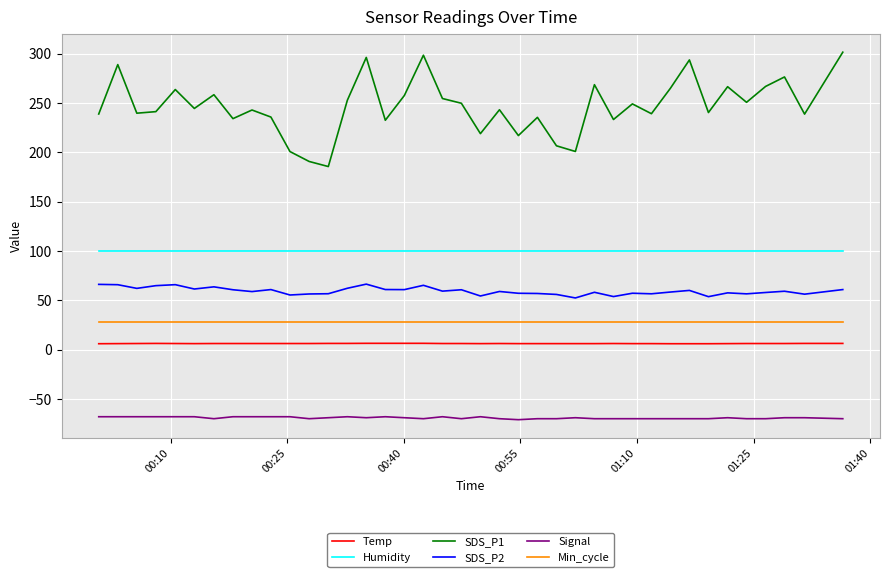

Does the chart have visible grid lines?

Yes